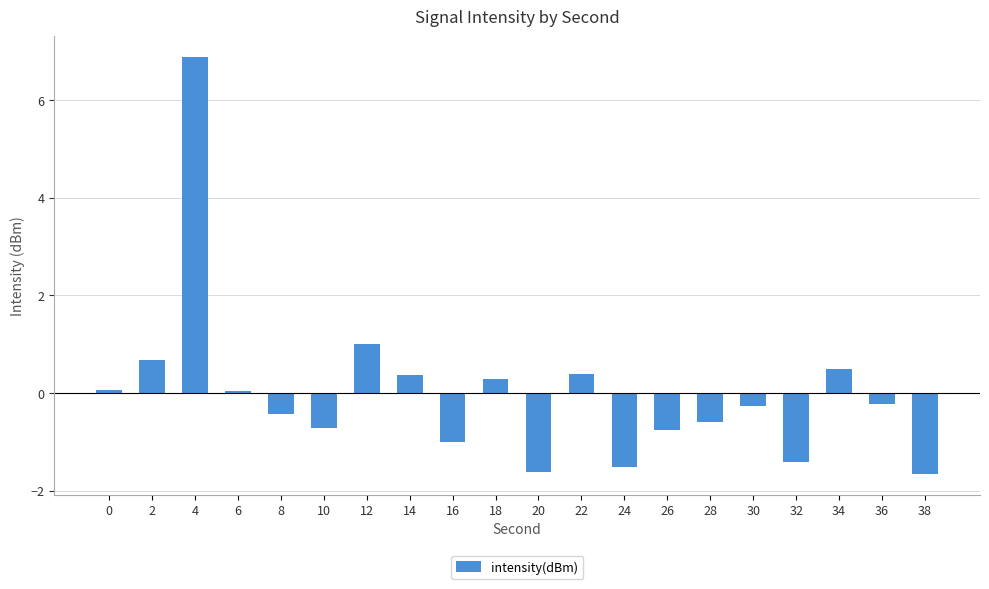

Where is the data nearest to the value 2?

12